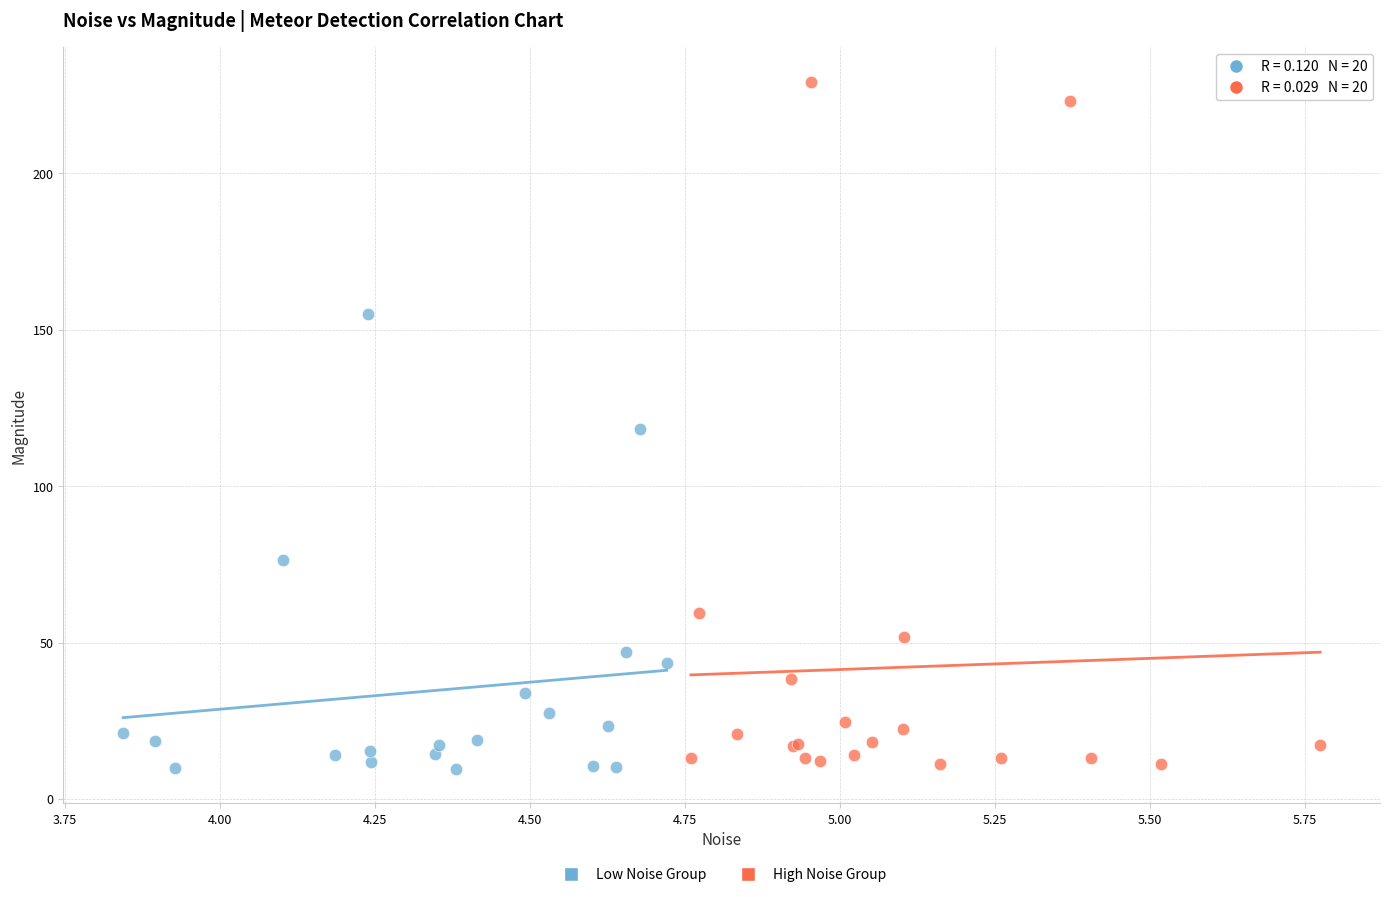

Which series has the largest Y range (max minus min)?

High Noise Group